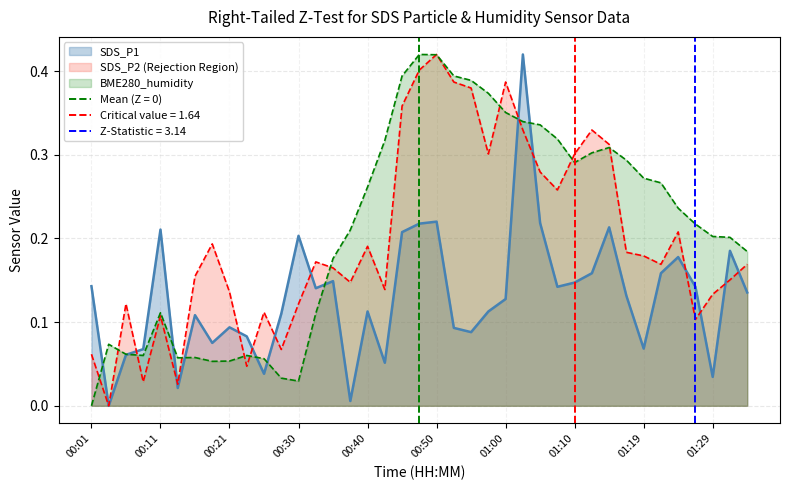

Which has a higher value, 01:37 or 01:00?

01:37